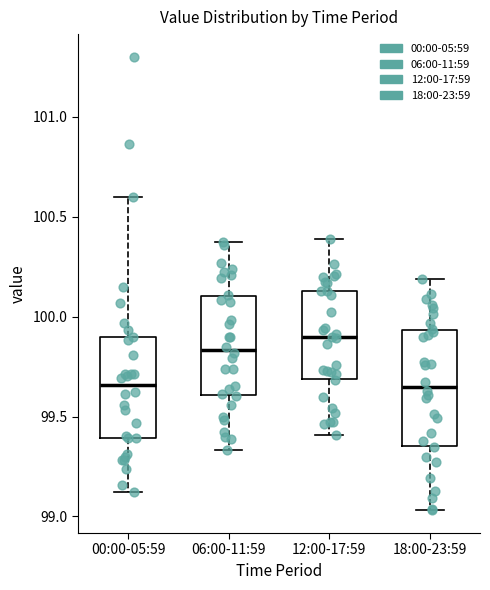

Which box's median line is the highest?

12:00-17:59